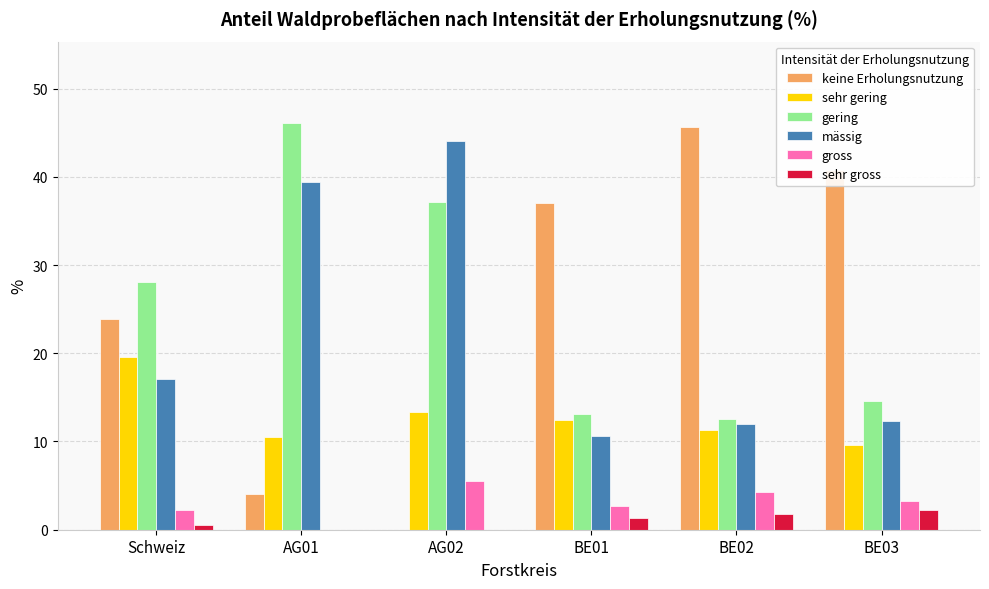

What is the difference between the gering values at BE03 and AG02?

22.5